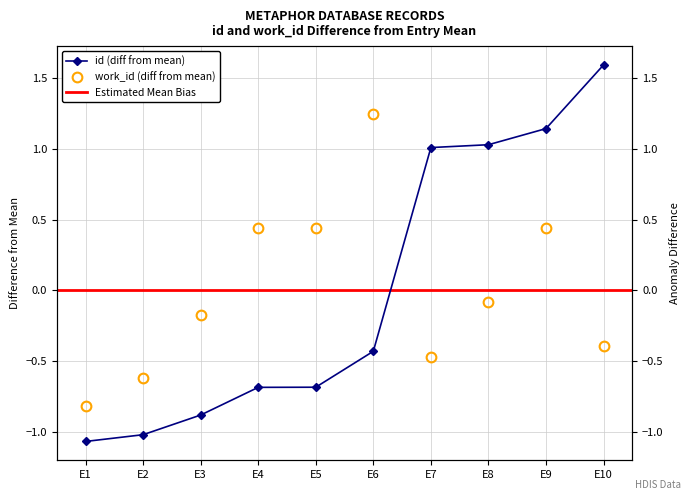

What is the difference between the maximum and minimum values in the work_id series?

2.1